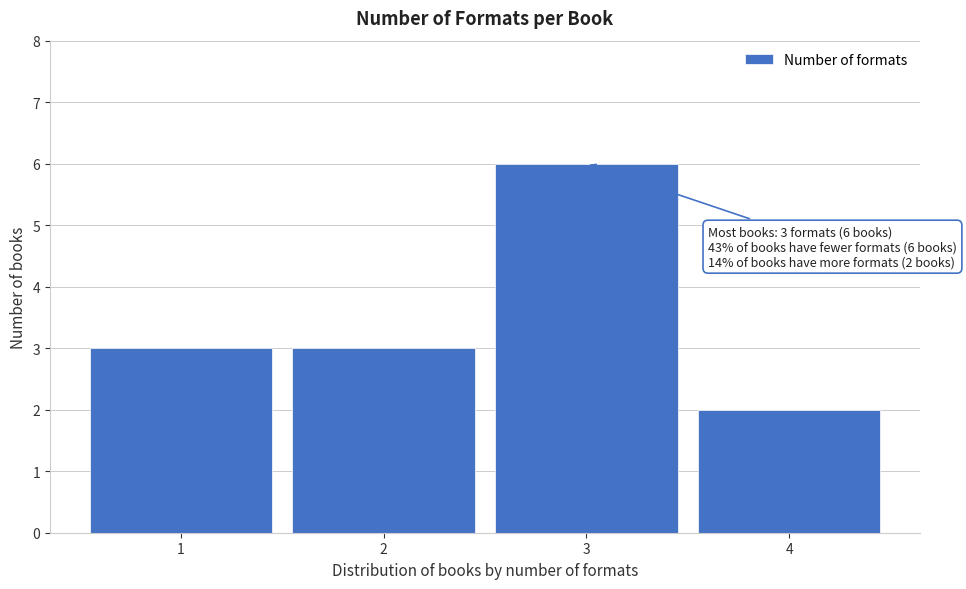

Reading left to right, transcribe all the data shown in this chart.

1=3	2=3	3=6	4=2